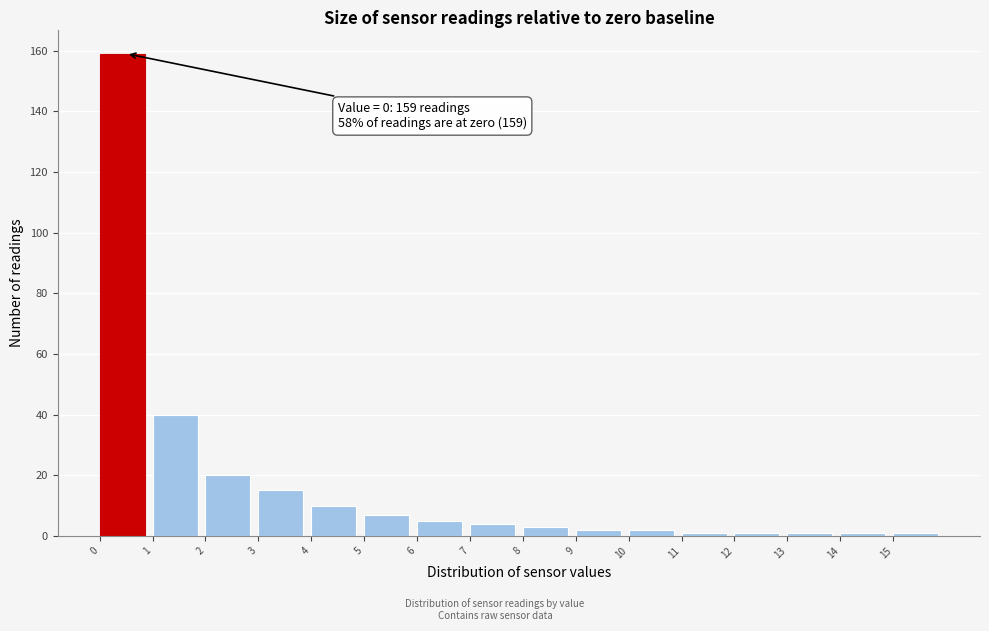

Which range on the x-axis has the tallest bar?

0 to 1